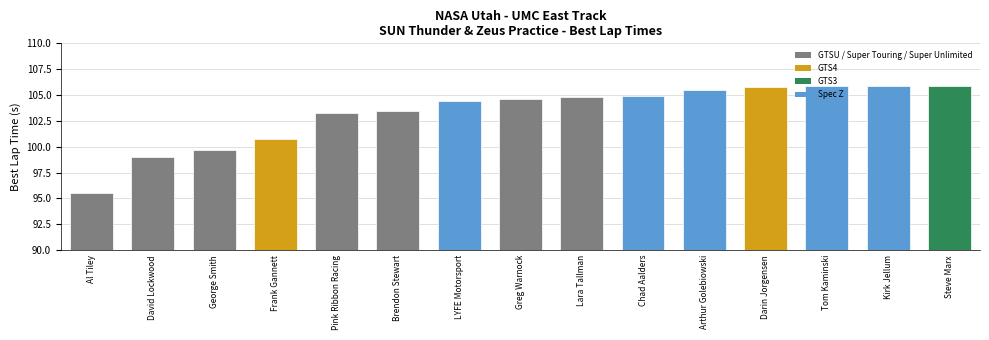

What is the maximum value shown in the chart?

105.9